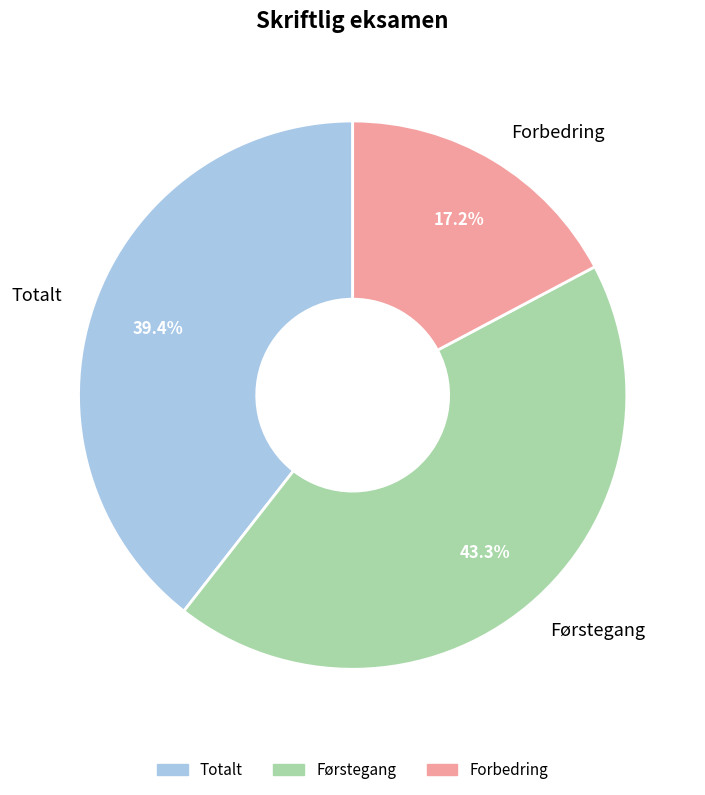

The Totalt slice represents 25% of the pie. True or false?

False